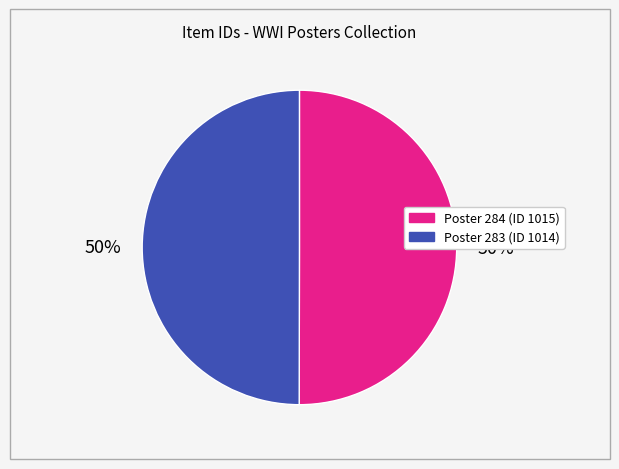

To the nearest percent, what is the average slice percentage?

50%